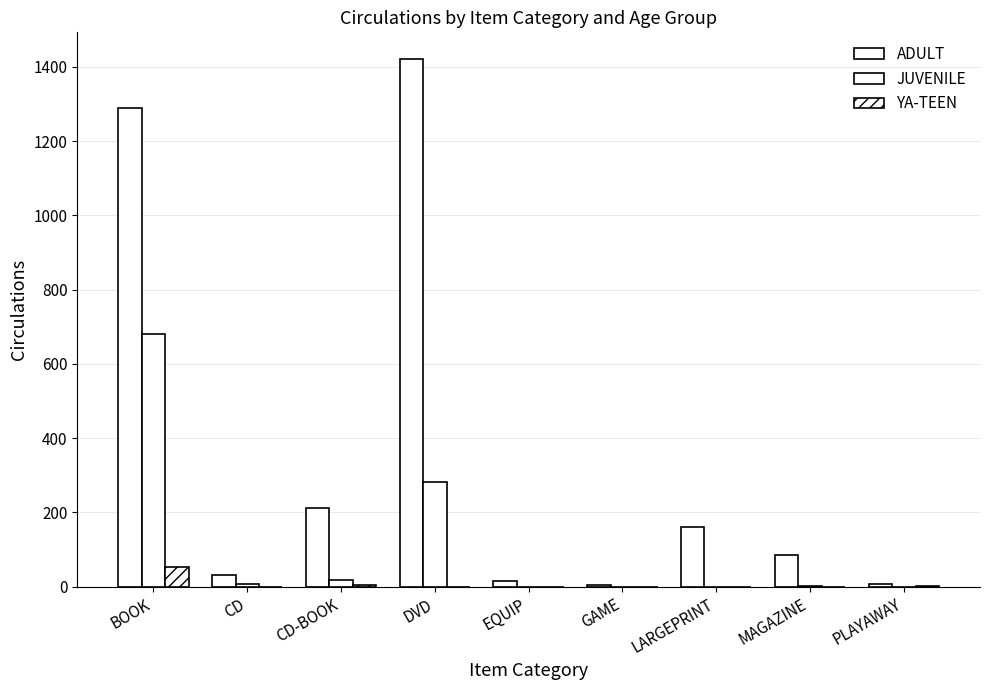

What is the highest value of the JUVENILE series?

680